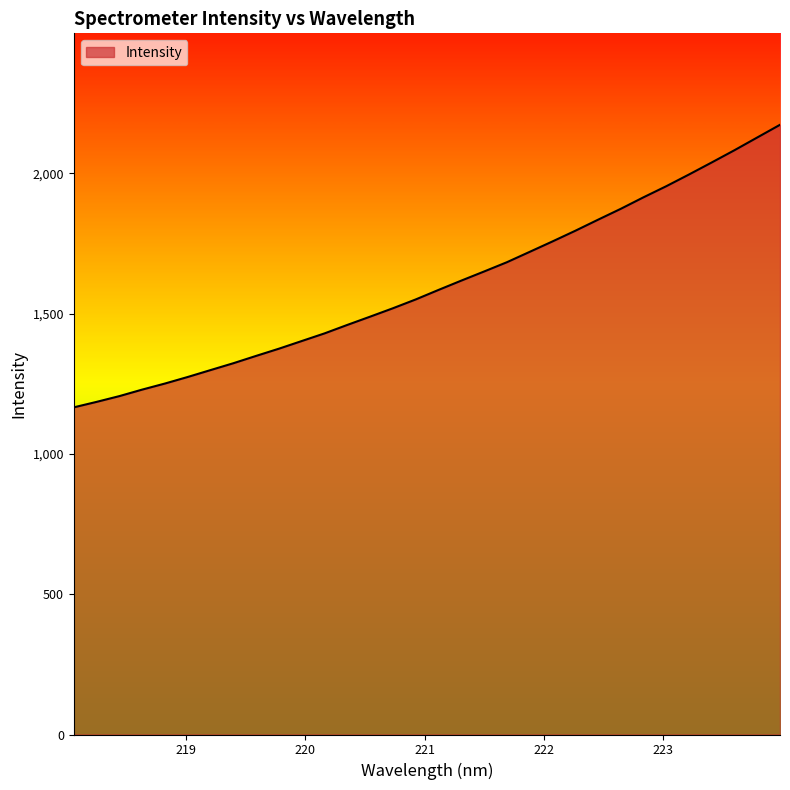

What is the maximum value shown in the chart?

2172.6